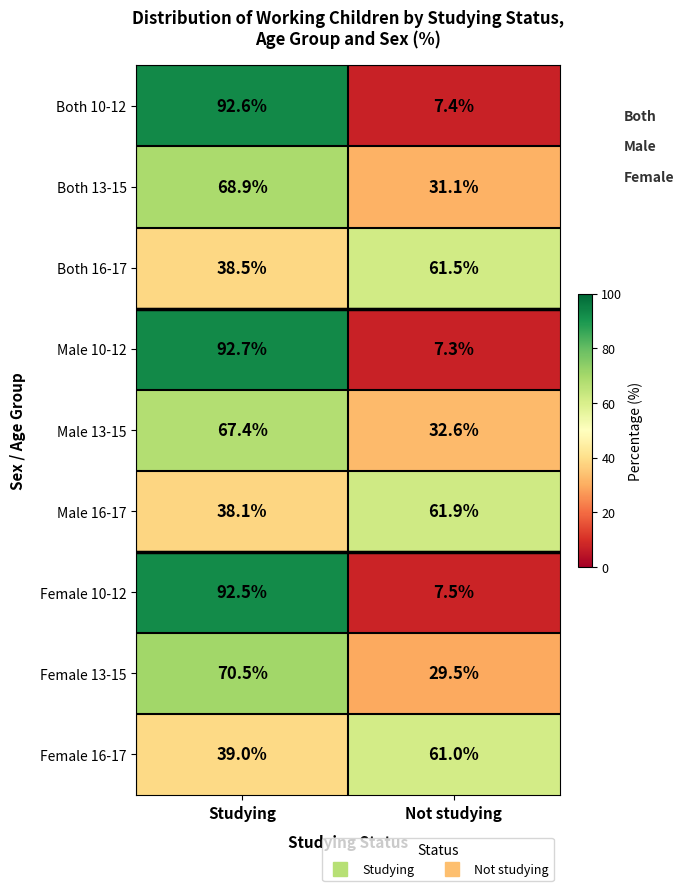

What is the minimum value for Female 10-12?

7.5